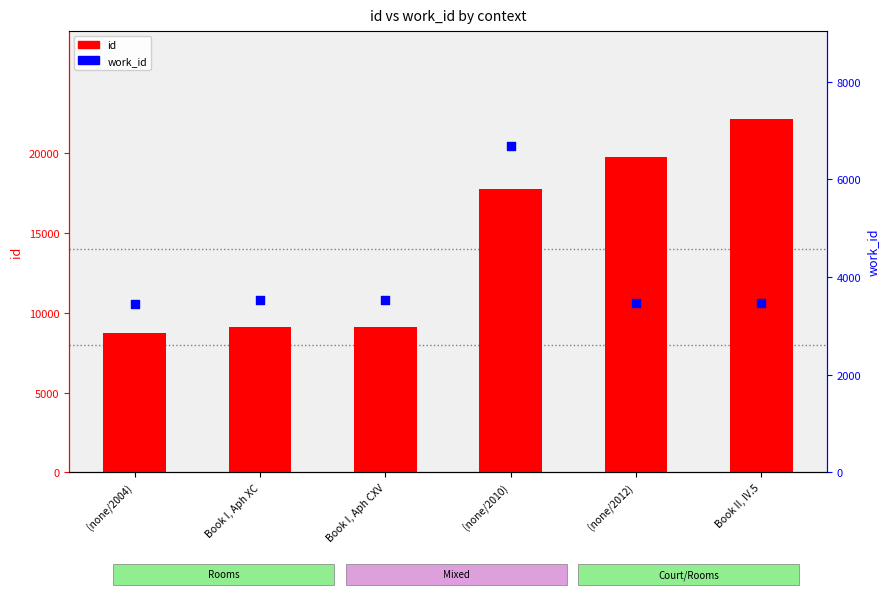

At how many categories does at least one series exceed 4173?

6